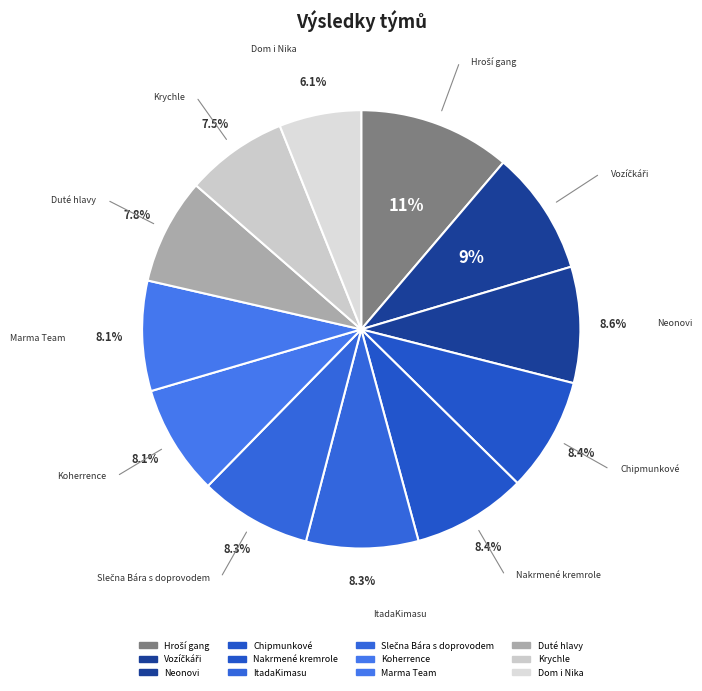

True or false: Dom i Nika accounts for 19% of the total.

False